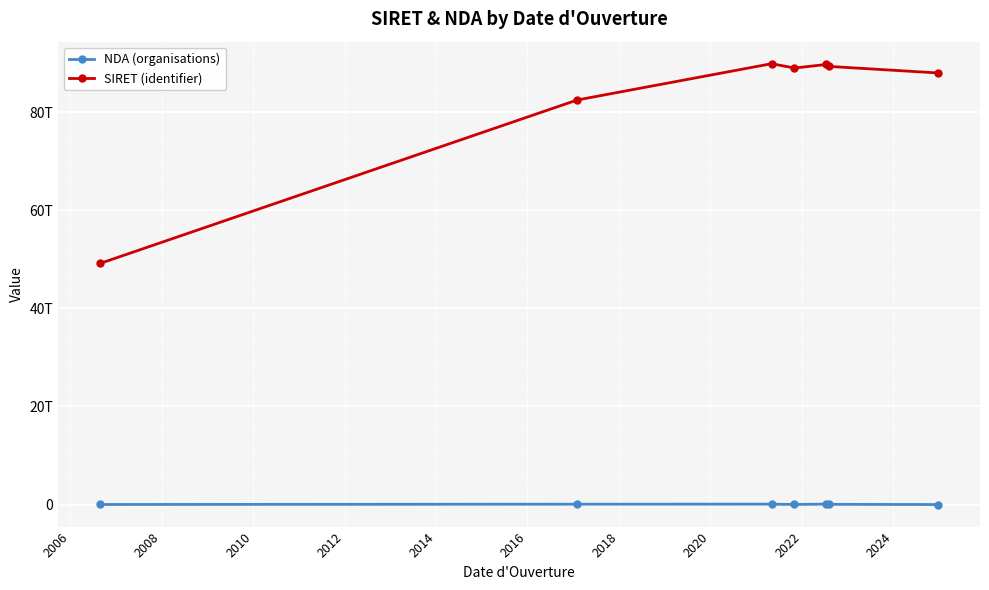

Is this an area chart (filled region under the line)?

No